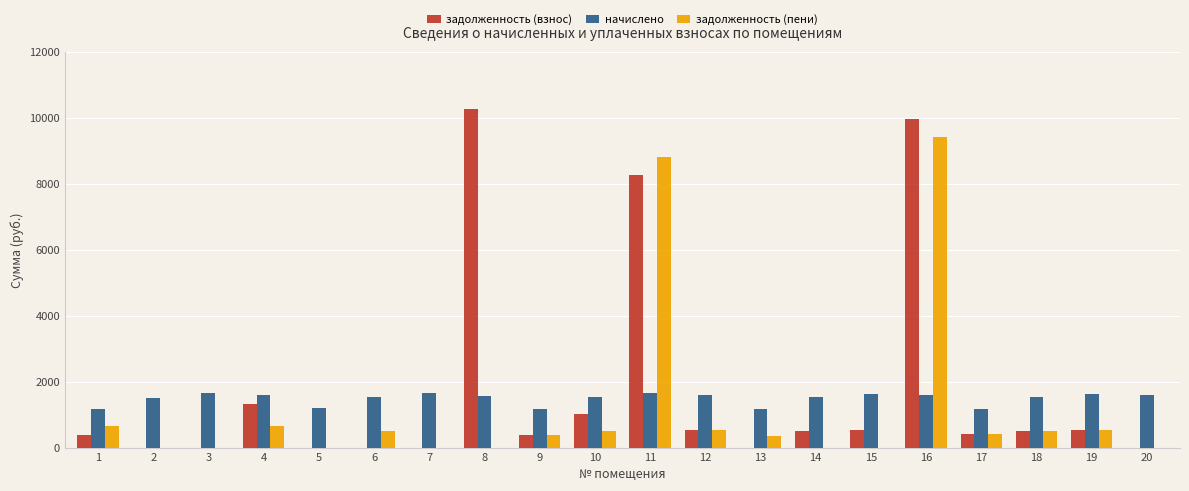

What is the spread (max minus min) of values at 16?

8355.4